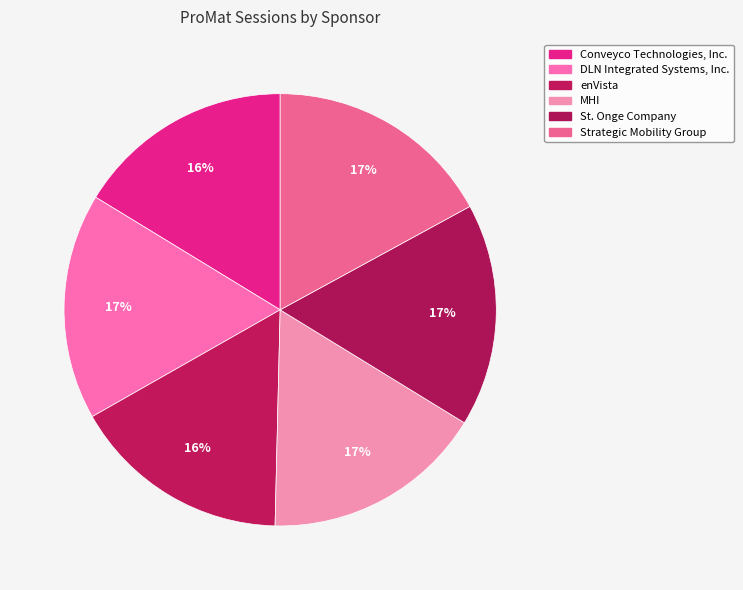

To the nearest percent, what portion does St. Onge Company represent?

17%